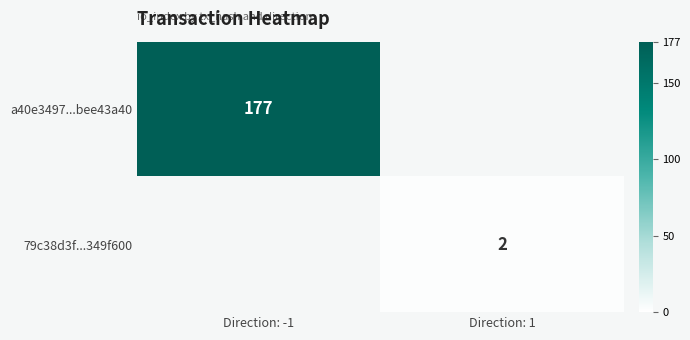

The value of a40e3497...bee43a40 at Direction: -1 is 245. True or false?

False